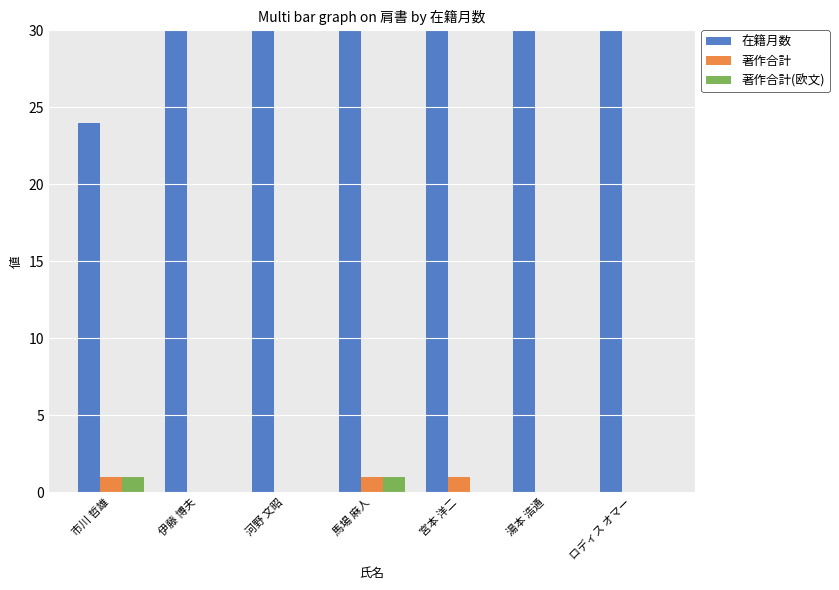

Between 宮本 洋二 and 伊藤 博夫, which is larger?

宮本 洋二